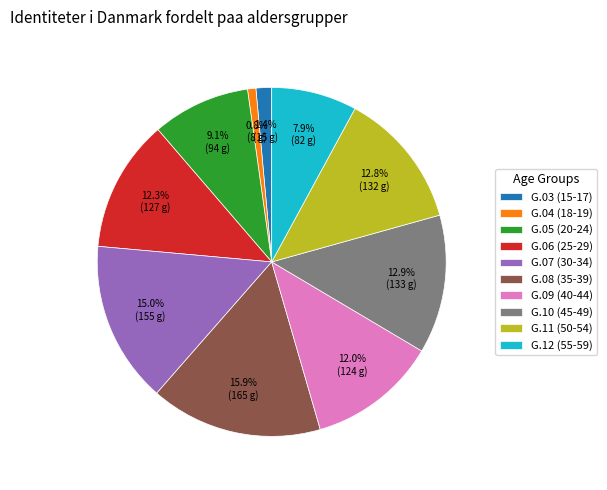

What is the ratio of the value at G.10 (45-49) to the value at G.08 (35-39)?

0.8